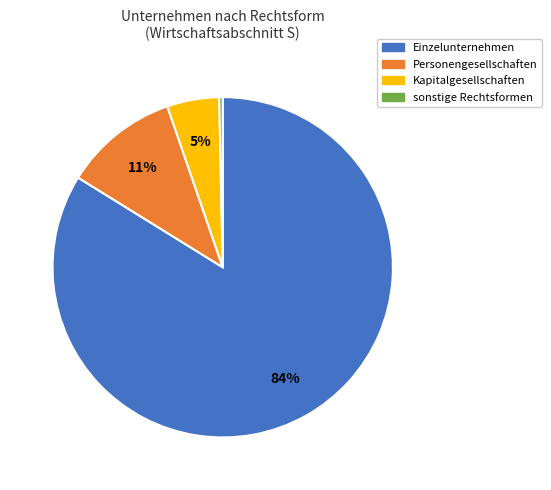

Does Kapitalgesellschaften represent more than half of the total?

No